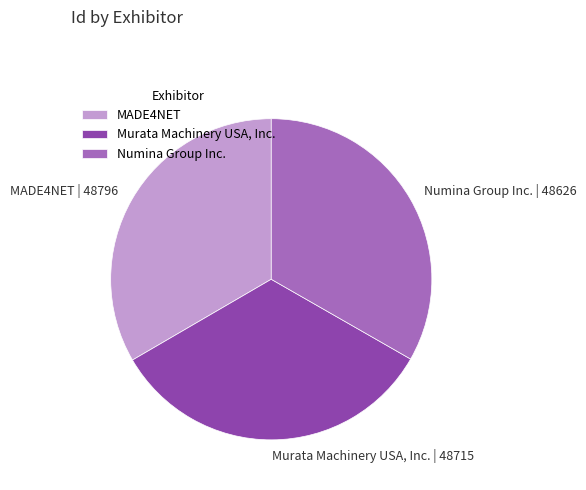

Is there any slice that represents more than half of the pie?

No